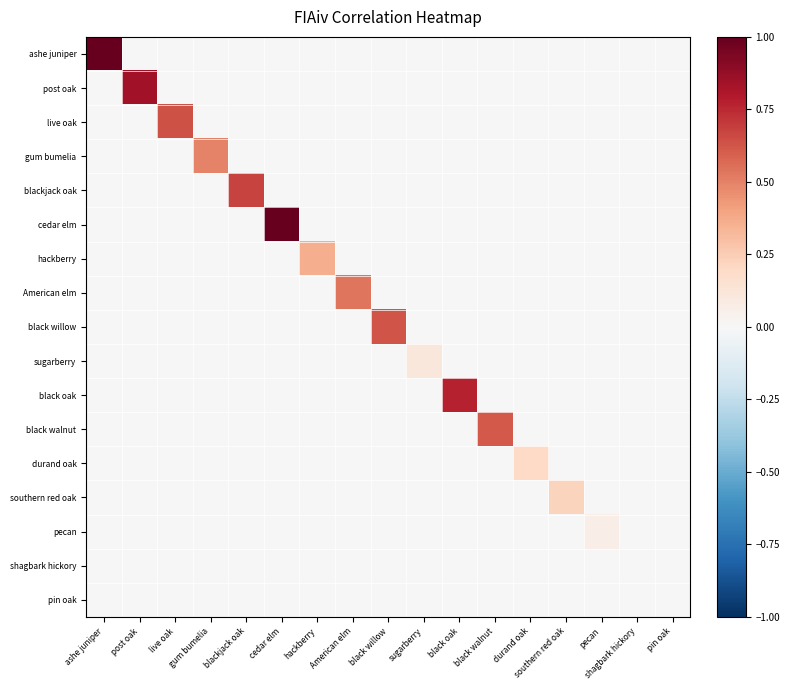

What is the difference between the highest and lowest values at hackberry?

0.4